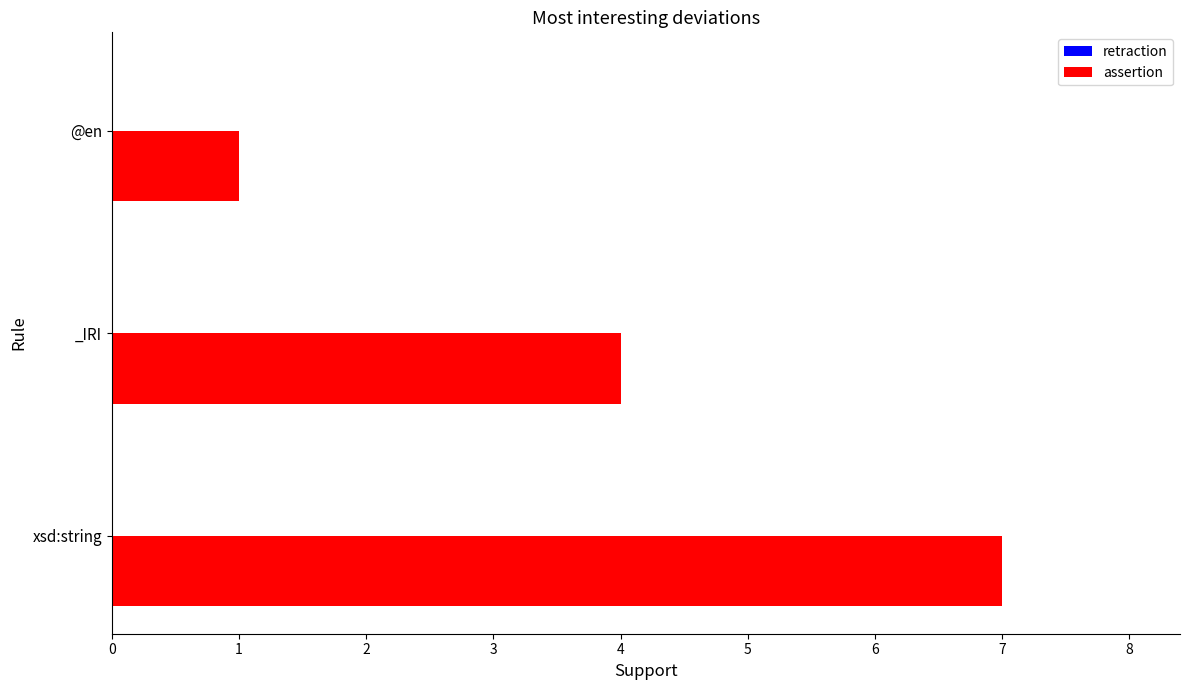

Reading top to bottom, what are all the values shown in this chart?

1	4	7